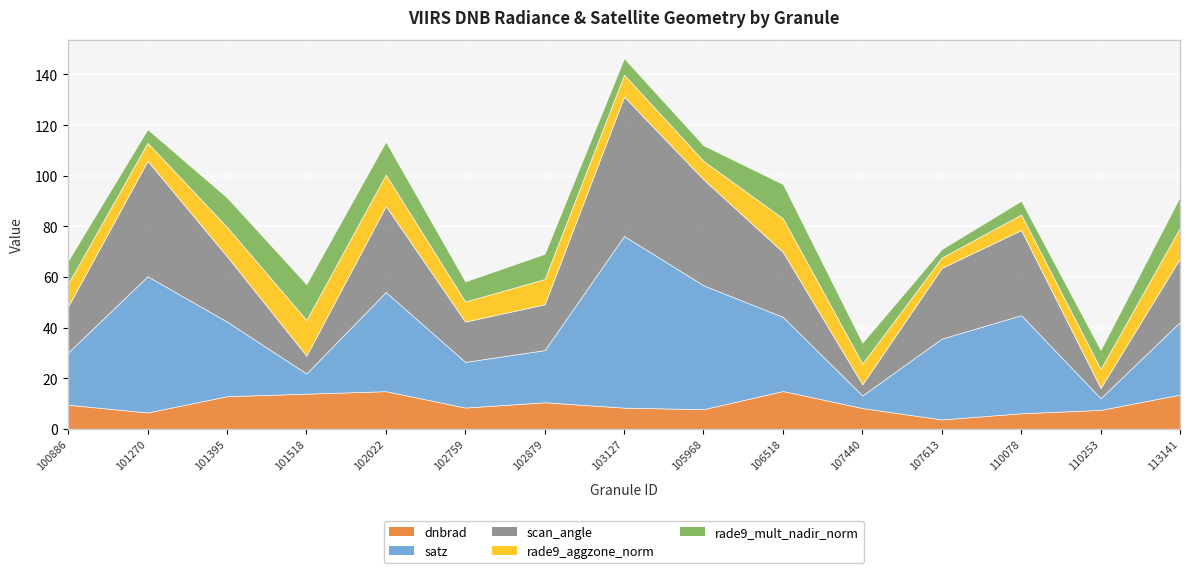

Rank the series at 106518 from lowest to highest value.

rade9_aggzone_norm, rade9_mult_nadir_norm, dnbrad, scan_angle, satz